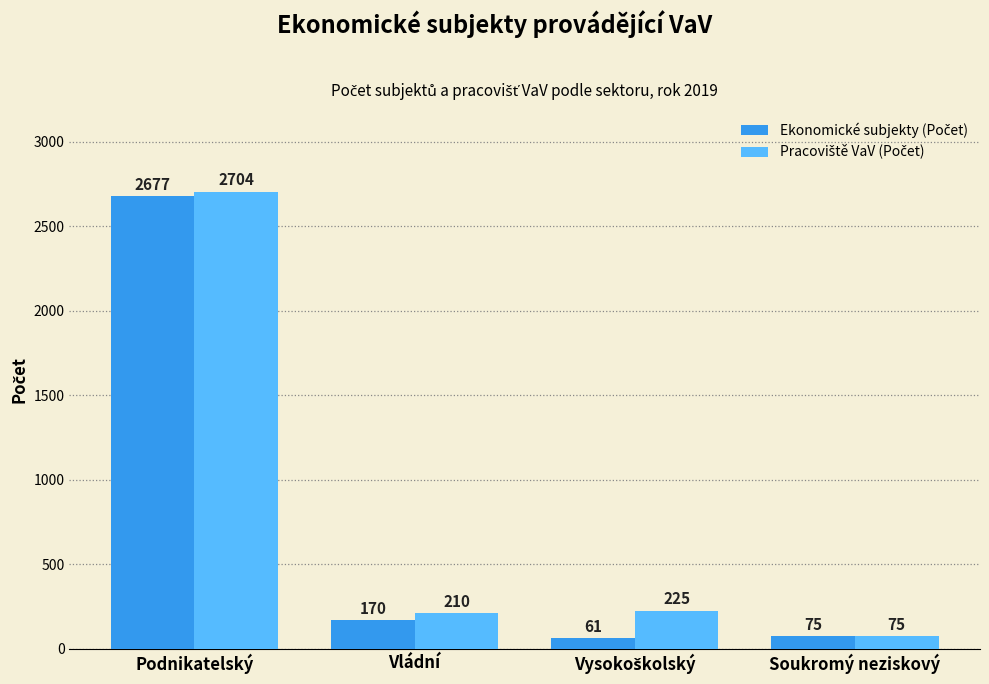

What is the total value across all series at Vládní?

380